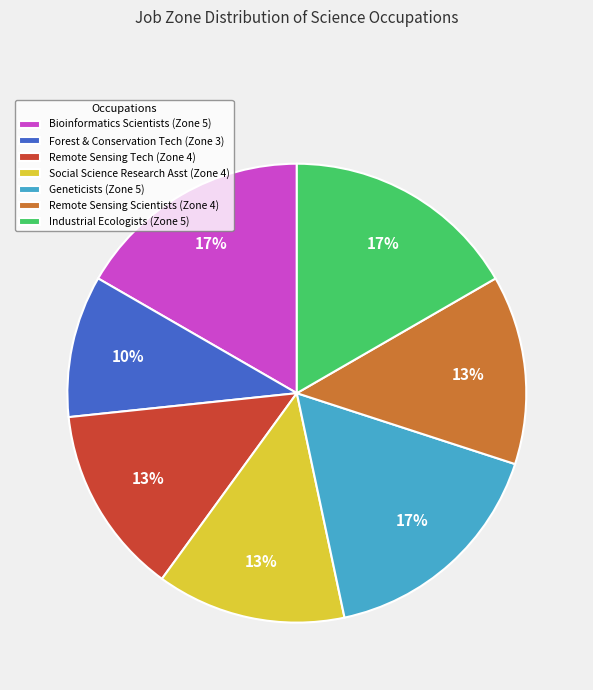

True or false: Remote Sensing Scientists (Zone 4) accounts for 13% of the total.

True